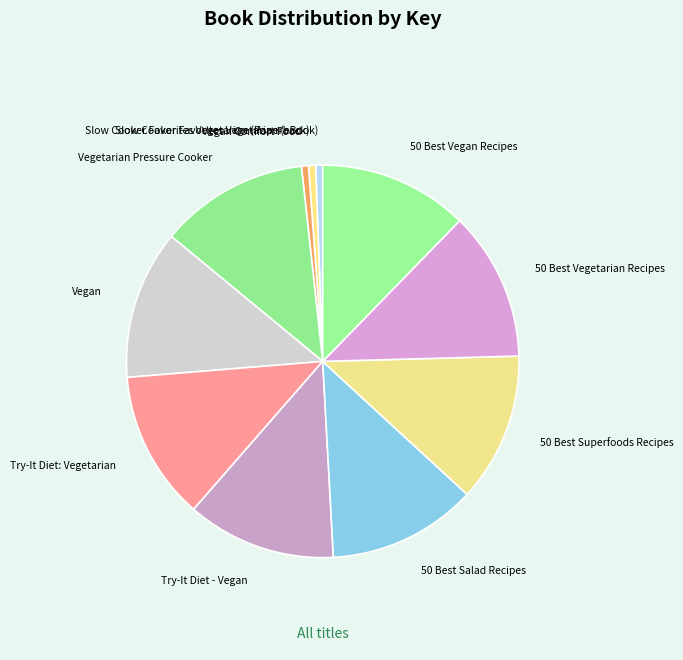

Does any single category account for the majority?

No